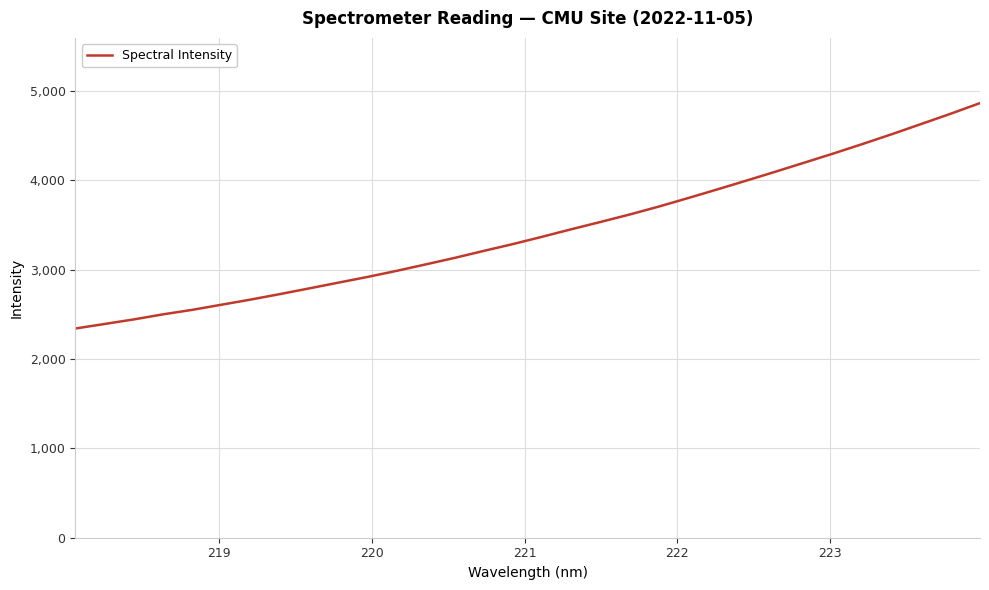

True or false: there are more than 0 points higher than both neighbors.

False